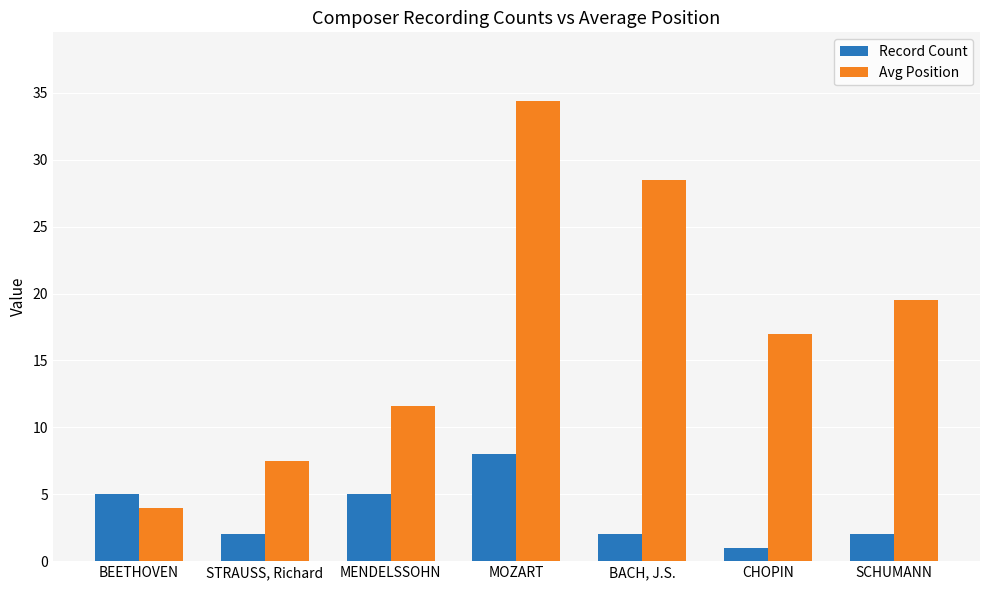

Count the number of data series in this chart.

2